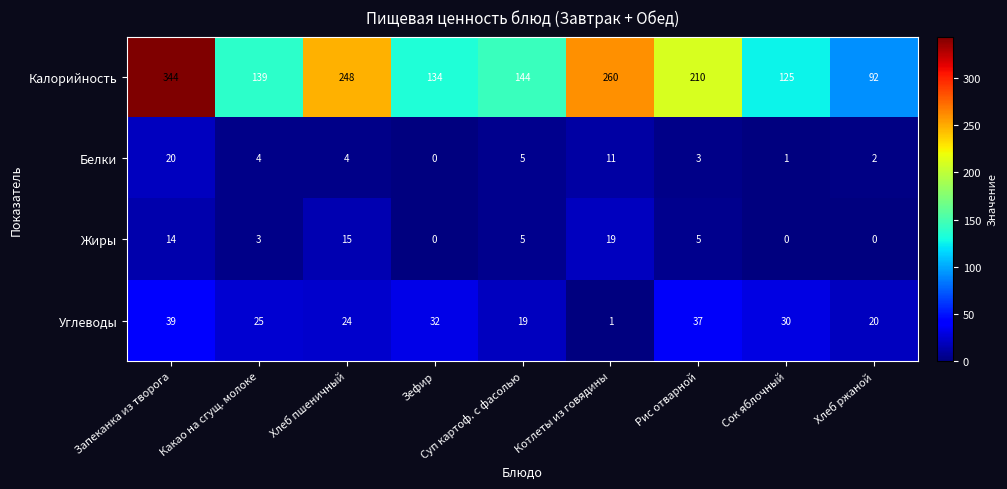

What is the difference between the maximum and second lowest values in the Калорийность series?

219